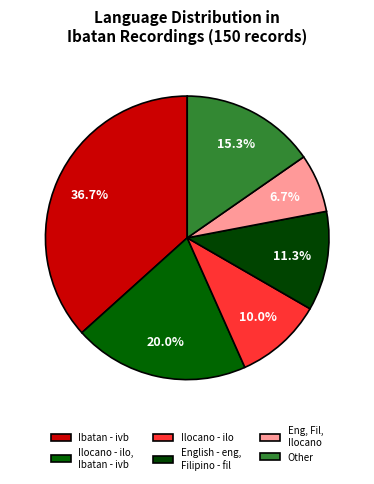

How many segments does this pie chart have?

6